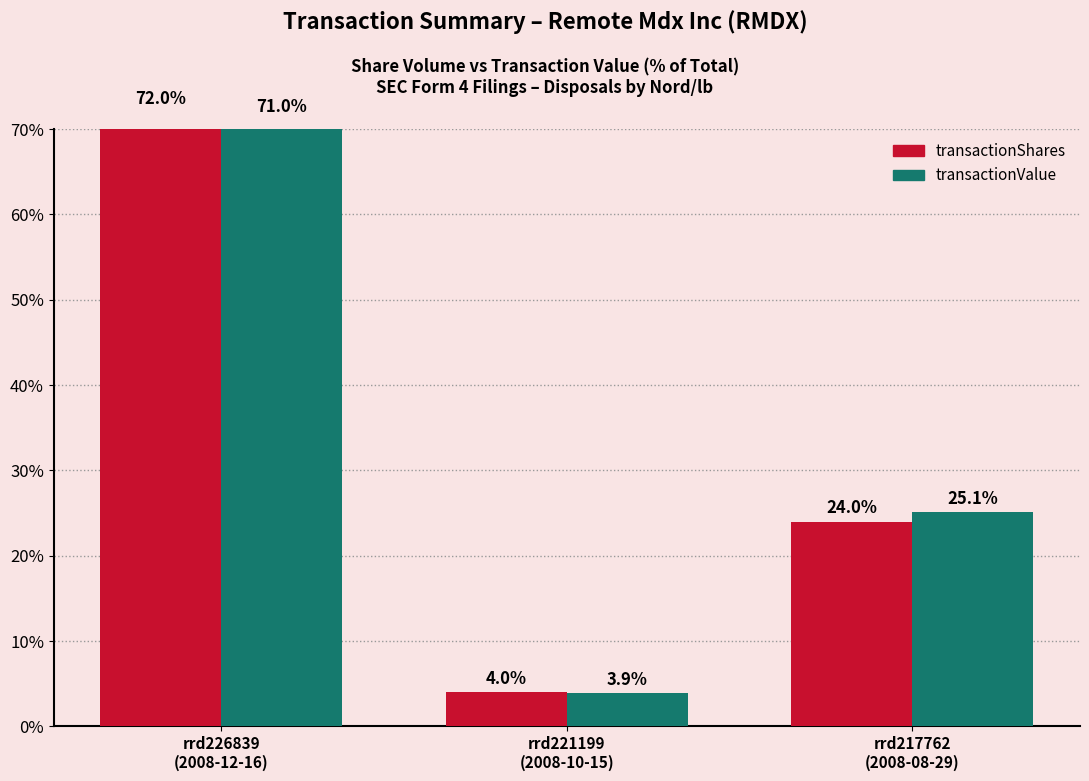

What is the label of the 2nd bar from the right?

rrd221199
(2008-10-15)